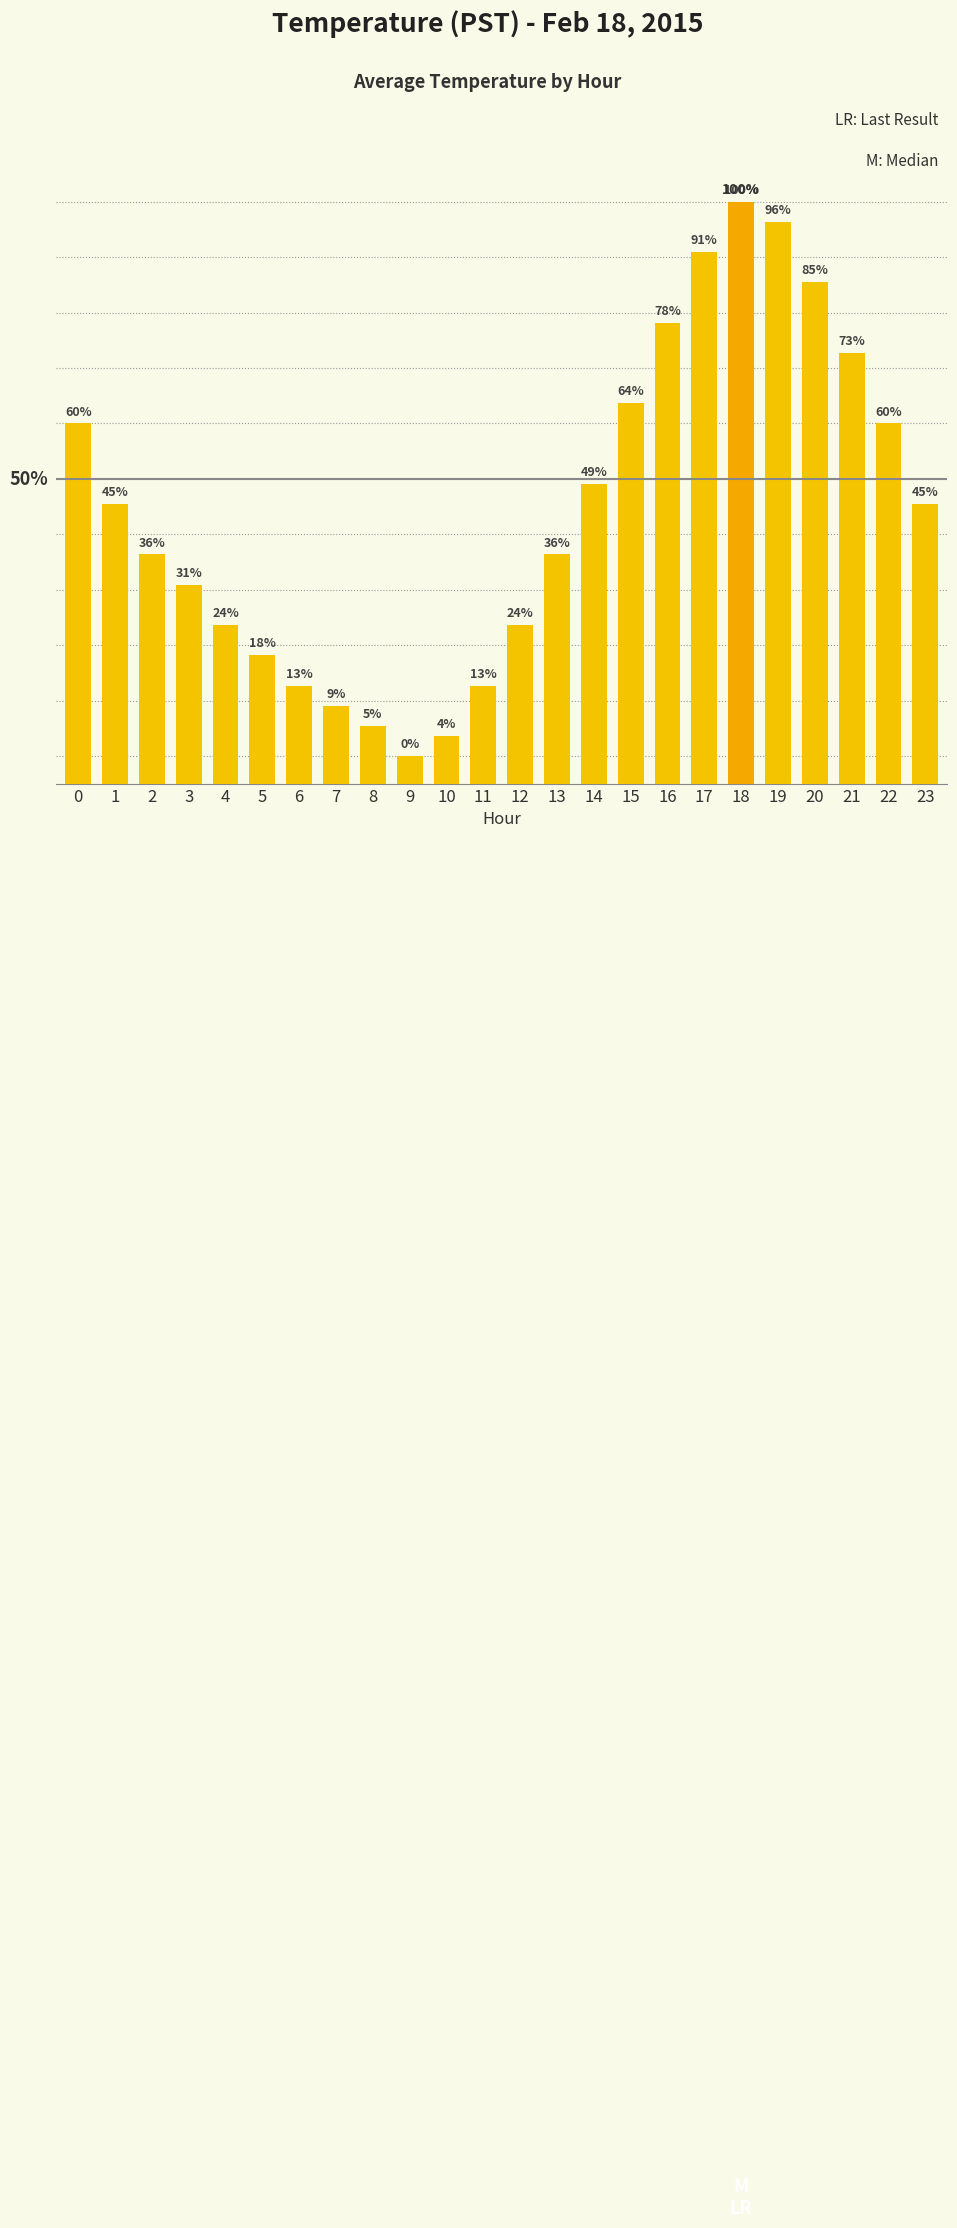

At which category does the chart reach its peak across all series?

18